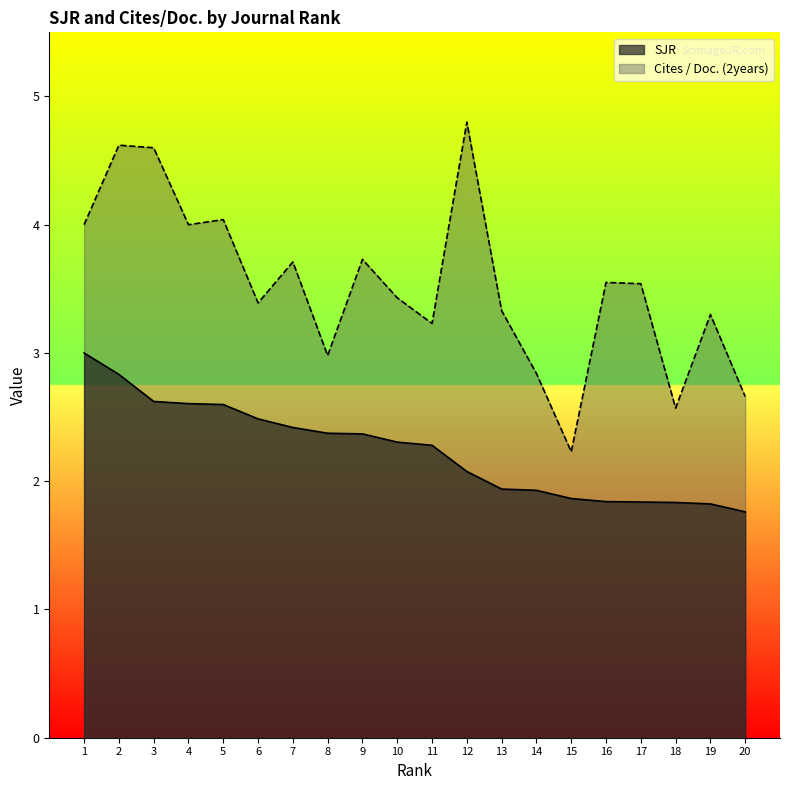

What is the smallest value displayed?

1.8